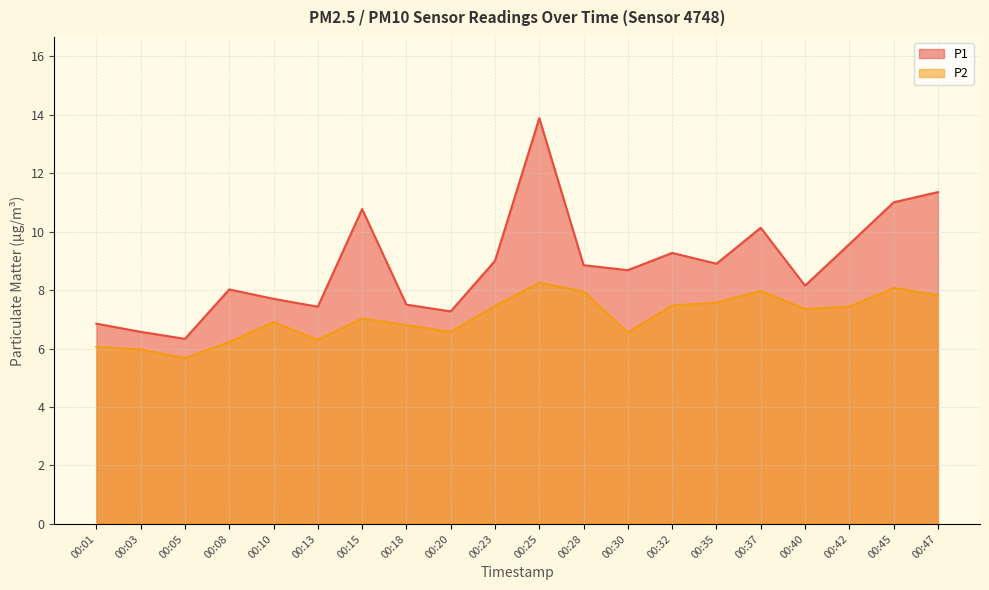

What is the total value across all series at 00:37?

18.1